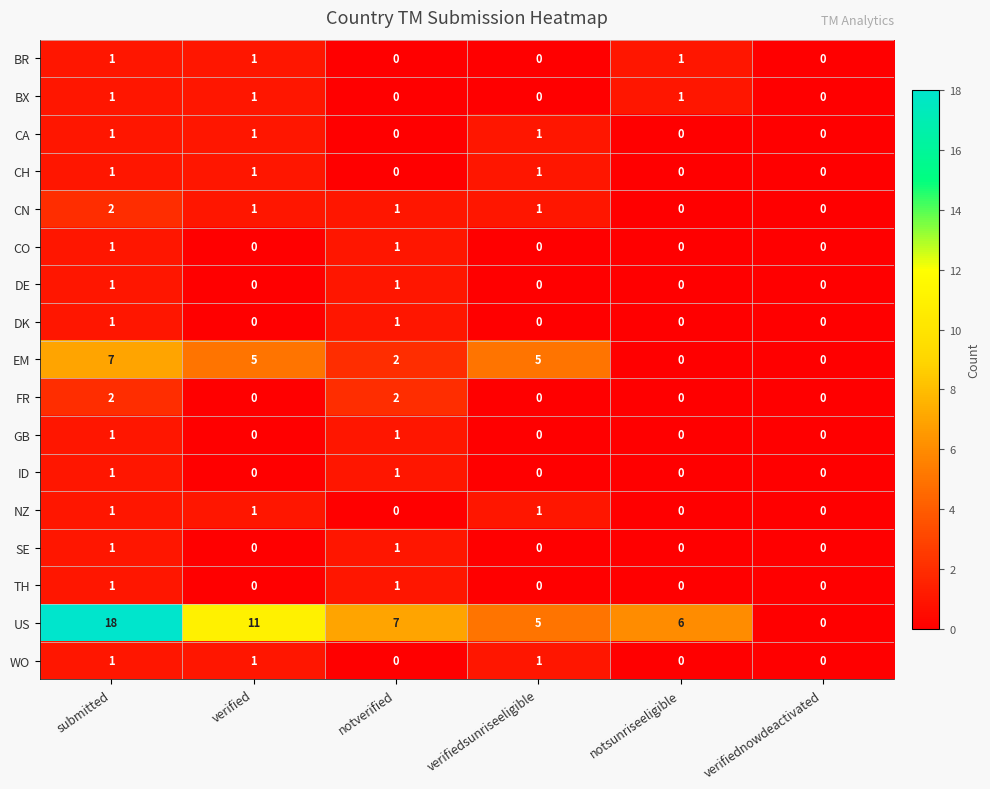

Count the number of categories in the chart.

6